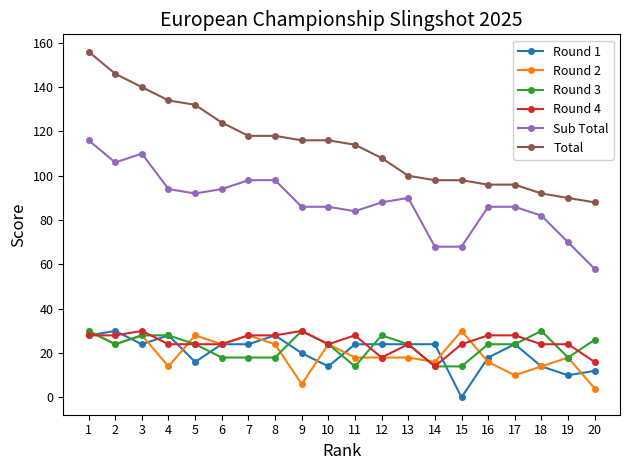

Reading left to right, list all the values displayed in this chart.

Round 1: 28	30	24	28	16	24	24	28	20	14	24	24	24	24	0	18	24	14	10	12
Round 2: 30	24	28	14	28	24	28	24	6	24	18	18	18	16	30	16	10	14	18	4
Round 3: 30	24	28	28	24	18	18	18	30	24	14	28	24	14	14	24	24	30	18	26
Round 4: 28	28	30	24	24	24	28	28	30	24	28	18	24	14	24	28	28	24	24	16
Sub Total: 116	106	110	94	92	94	98	98	86	86	84	88	90	68	68	86	86	82	70	58
Total: 156	146	140	134	132	124	118	118	116	116	114	108	100	98	98	96	96	92	90	88